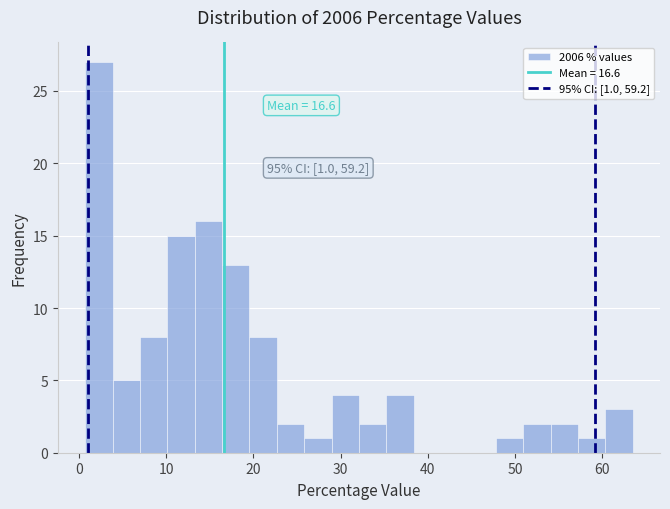

Read against the x-axis, roughly where is the centre of the tallest bar?

2